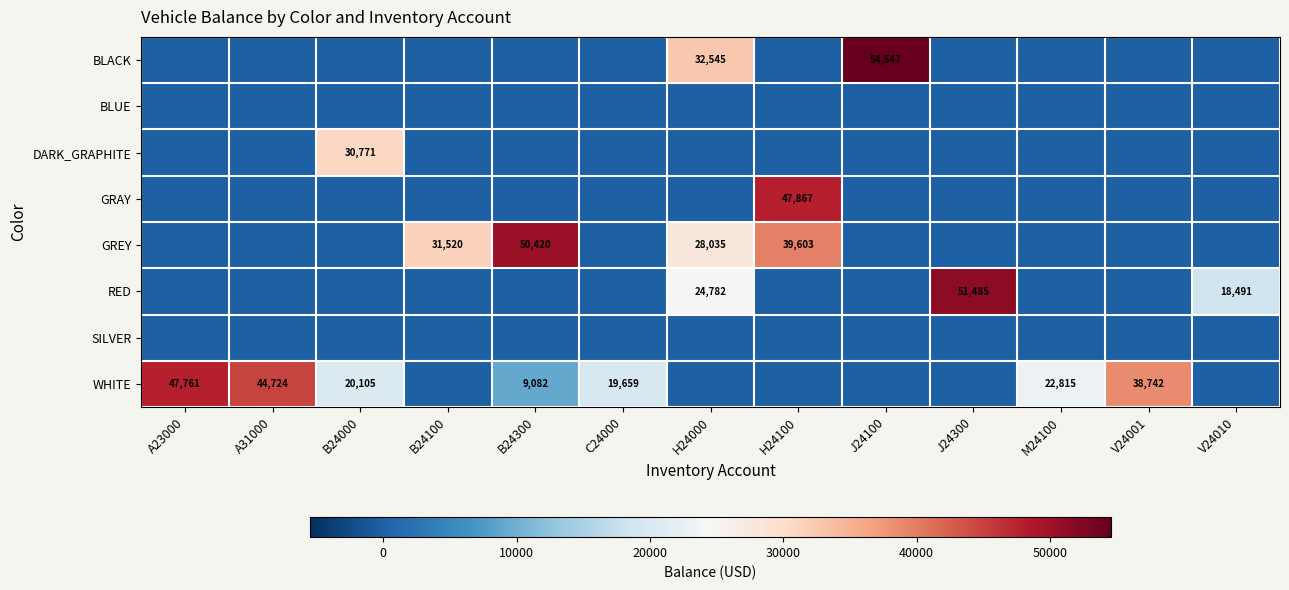

Count the number of categories in the chart.

13